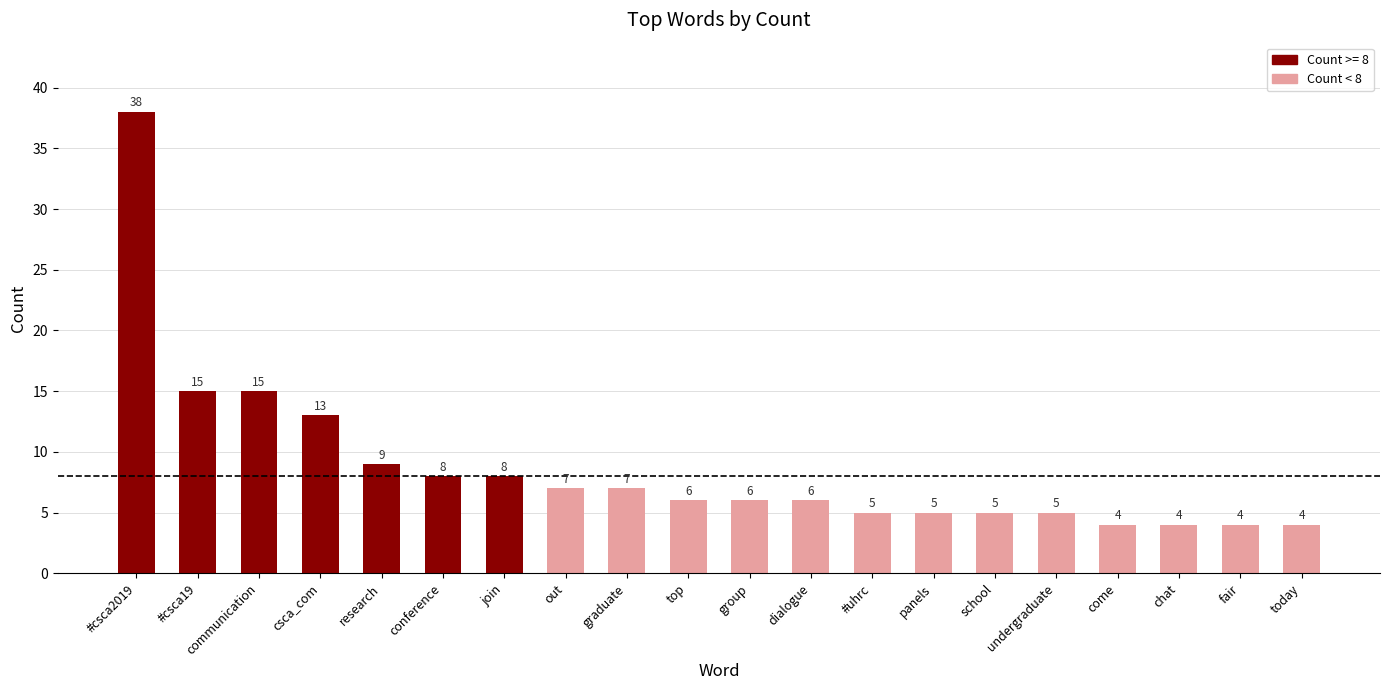

What is the minimum value shown in the chart?

4